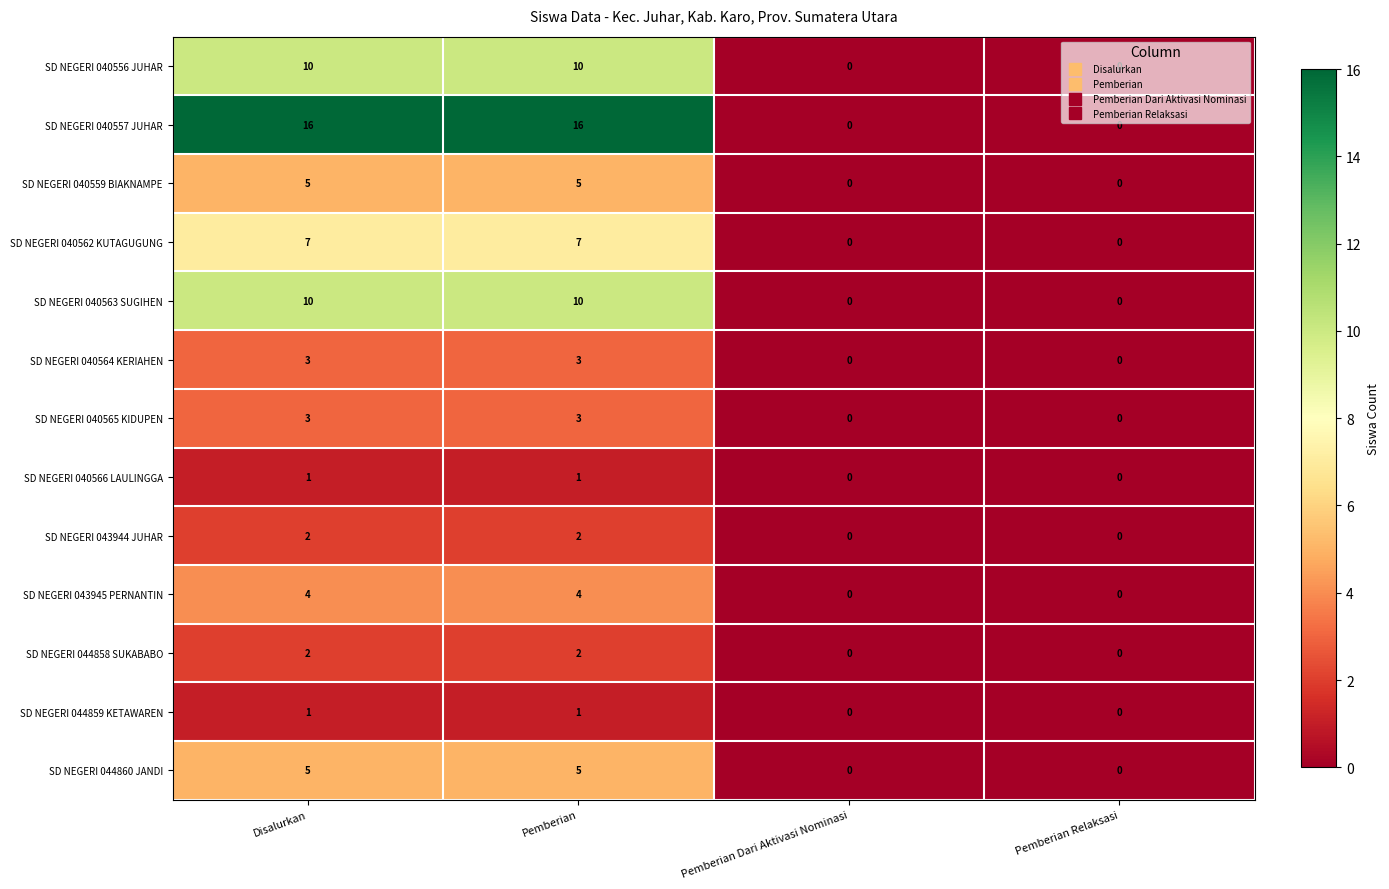

What value does the SD NEGERI 043945 PERNANTIN series have at Pemberian?

4